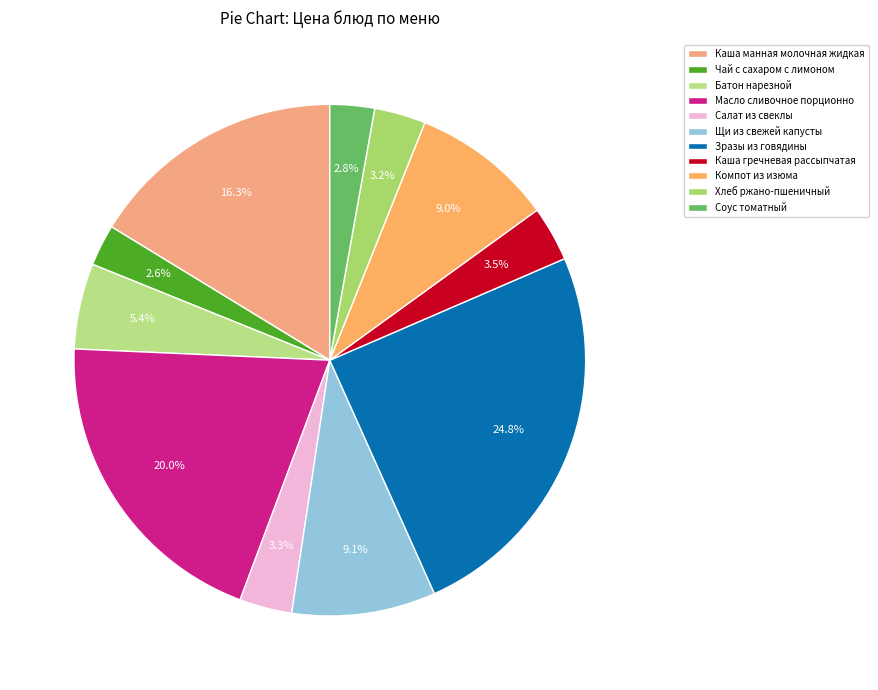

Is the sum of Батон нарезной and Каша гречневая рассыпчатая greater than half?

No